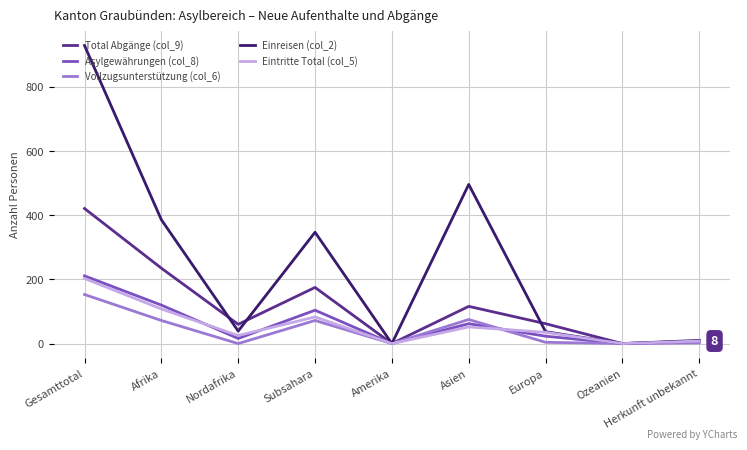

Count the number of data series in this chart.

5